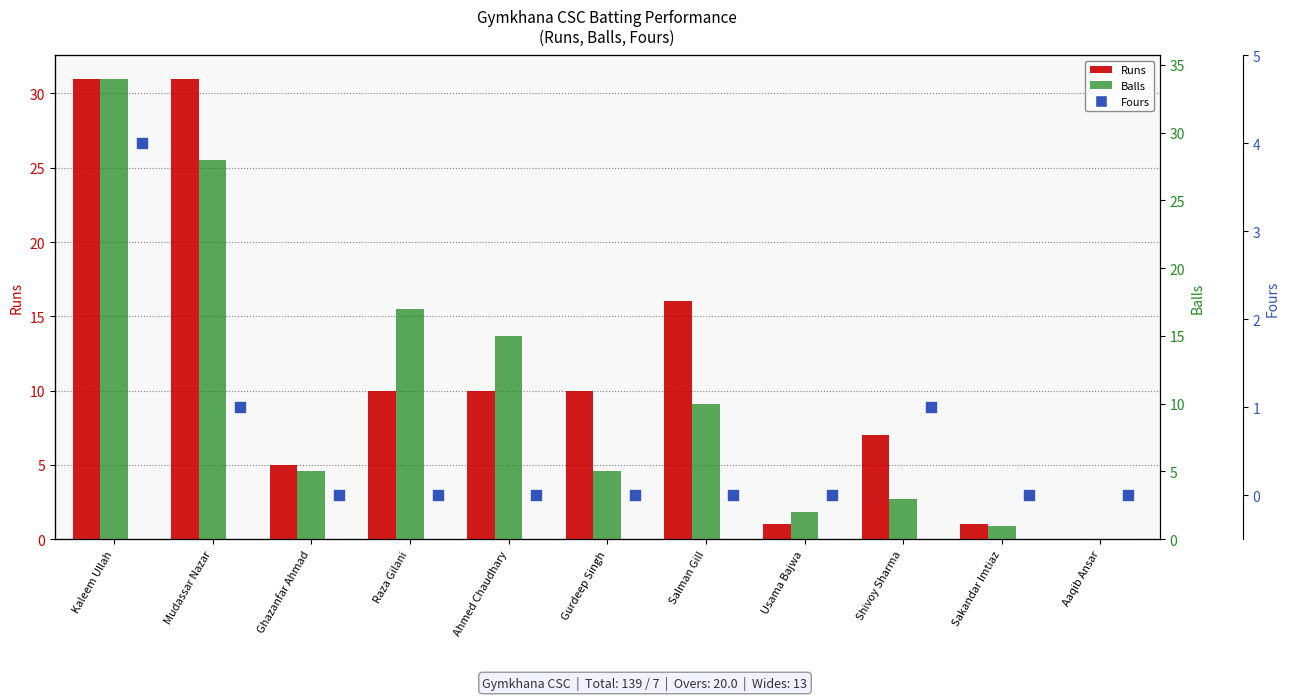

Is the value of Fours at Ahmed Chaudhary greater than the value of Balls at Usama Bajwa?

No